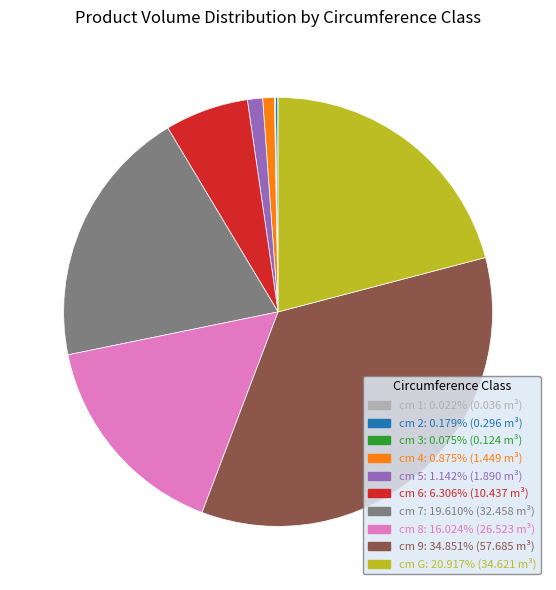

Do cm G: 20.917% (34.621 m³) and cm 6: 6.306% (10.437 m³) together represent more than half of the pie?

No